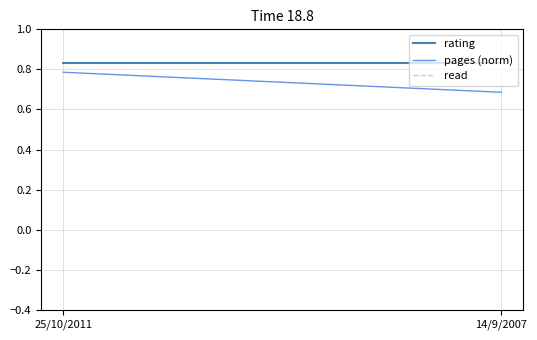

The value of pages (norm) at 25/10/2011 is 0.8. True or false?

True